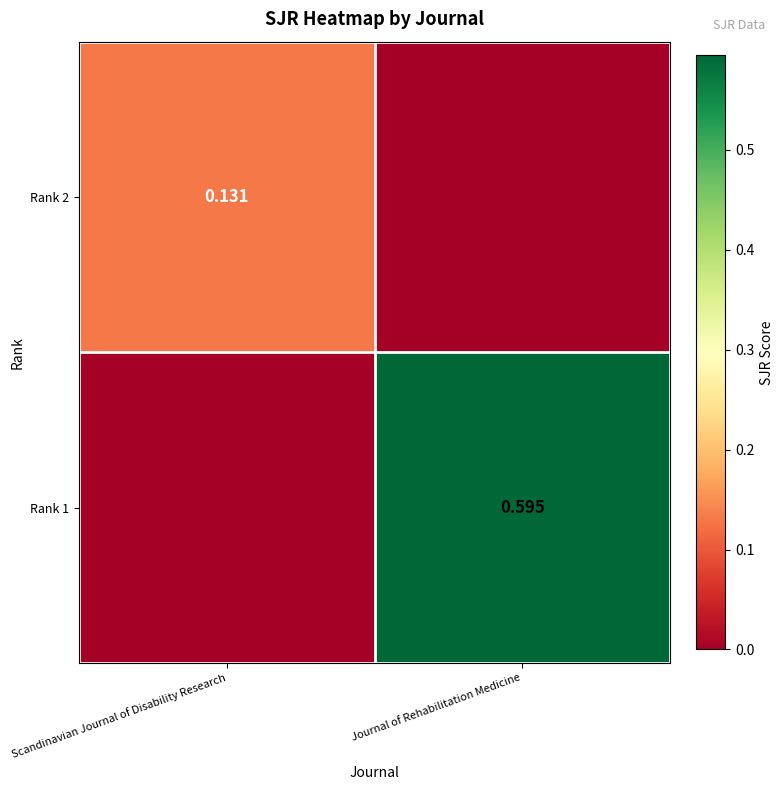

Which label corresponds to the largest value in the chart?

Journal of Rehabilitation Medicine